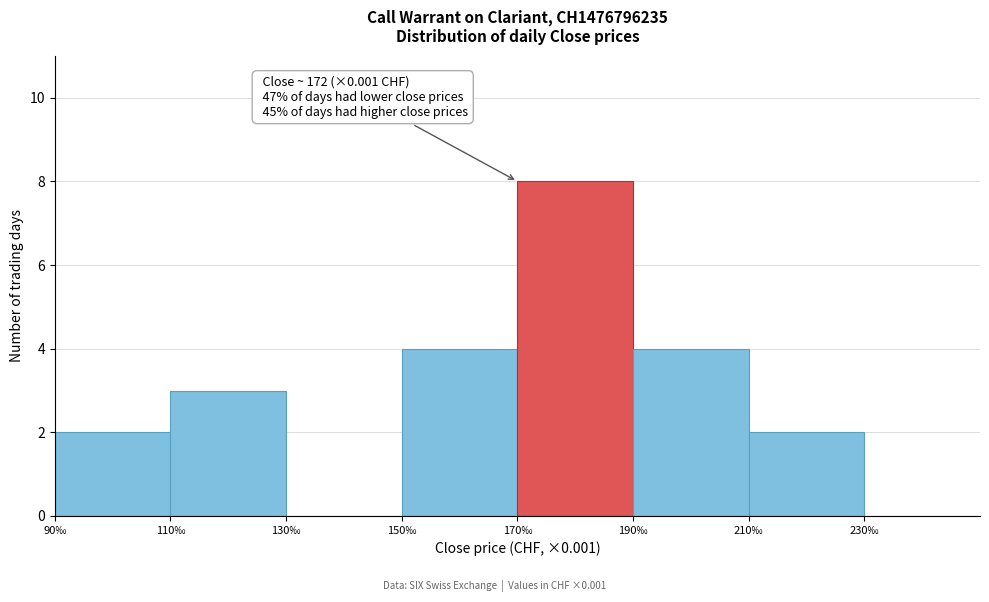

Which range on the x-axis has the tallest bar?

170 to 190